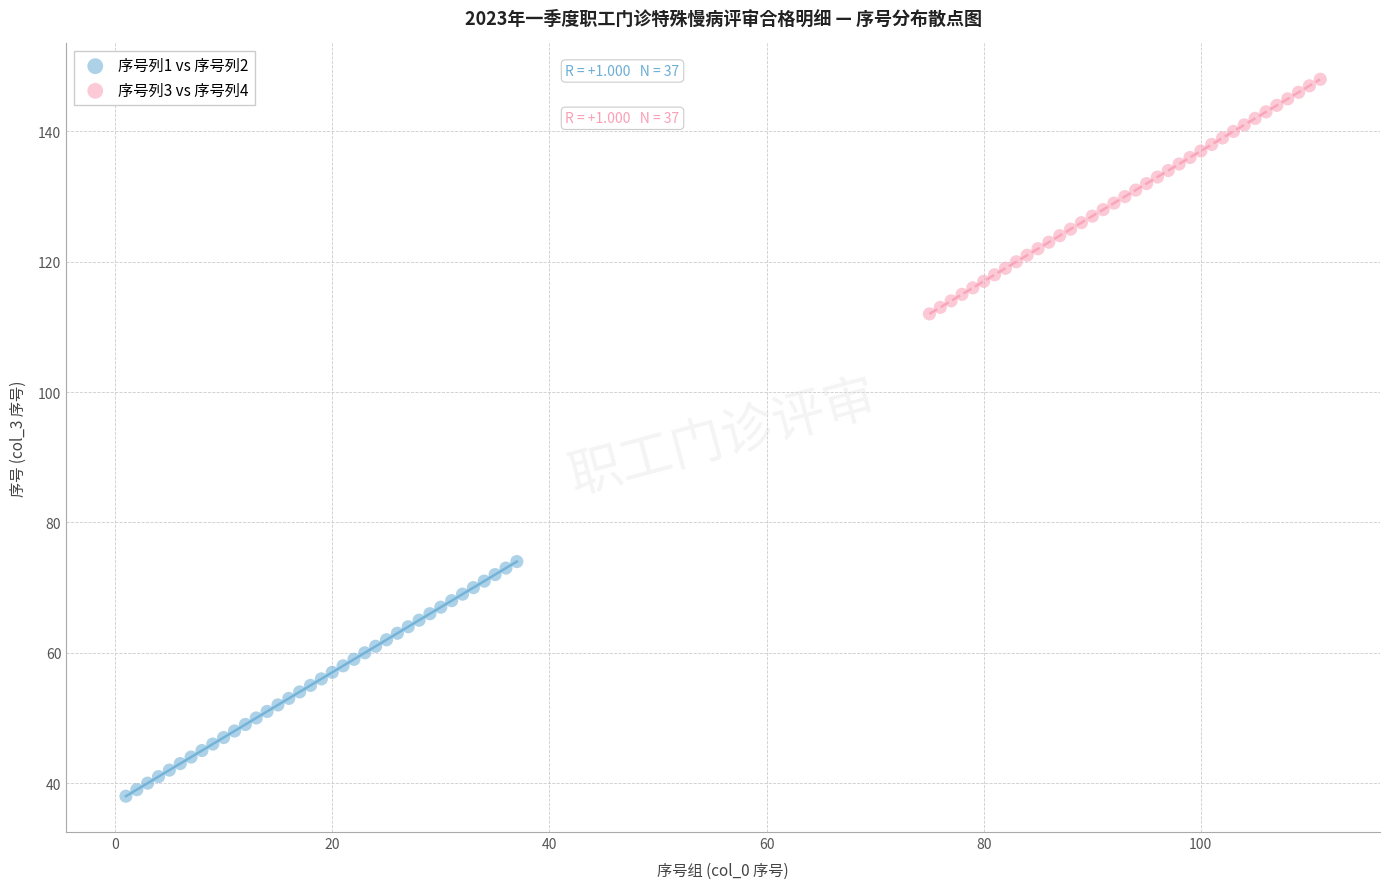

Which series contains the highest Y value?

序号列3 vs 序号列4